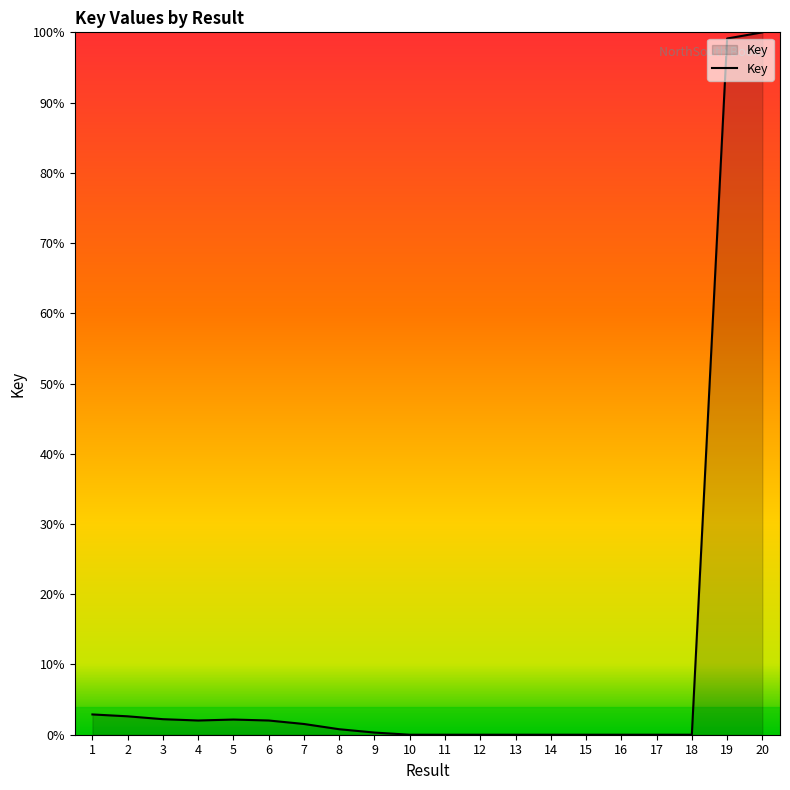

What is the greatest value displayed?

100.0